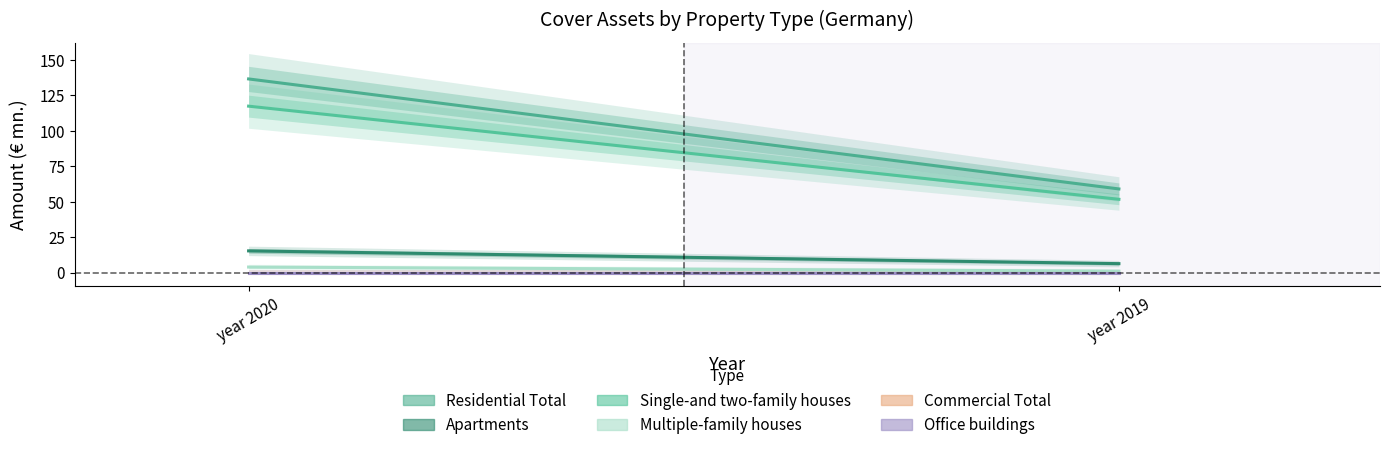

Which has a higher value, year 2020 or year 2019?

year 2020